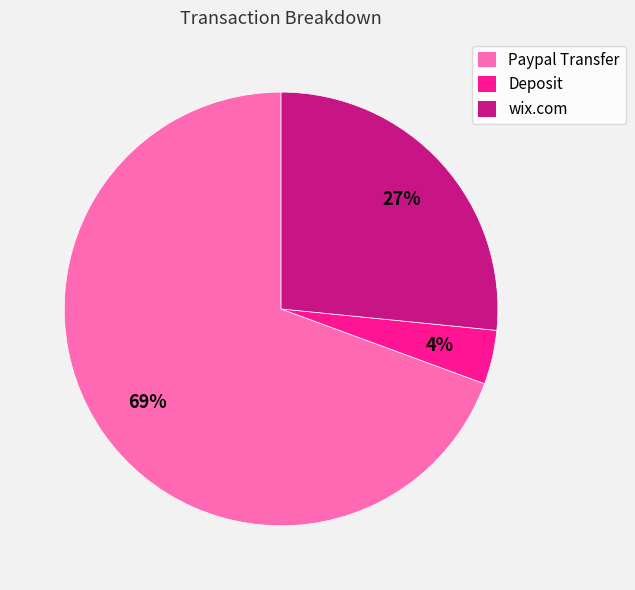

Count the number of slices in the pie.

3